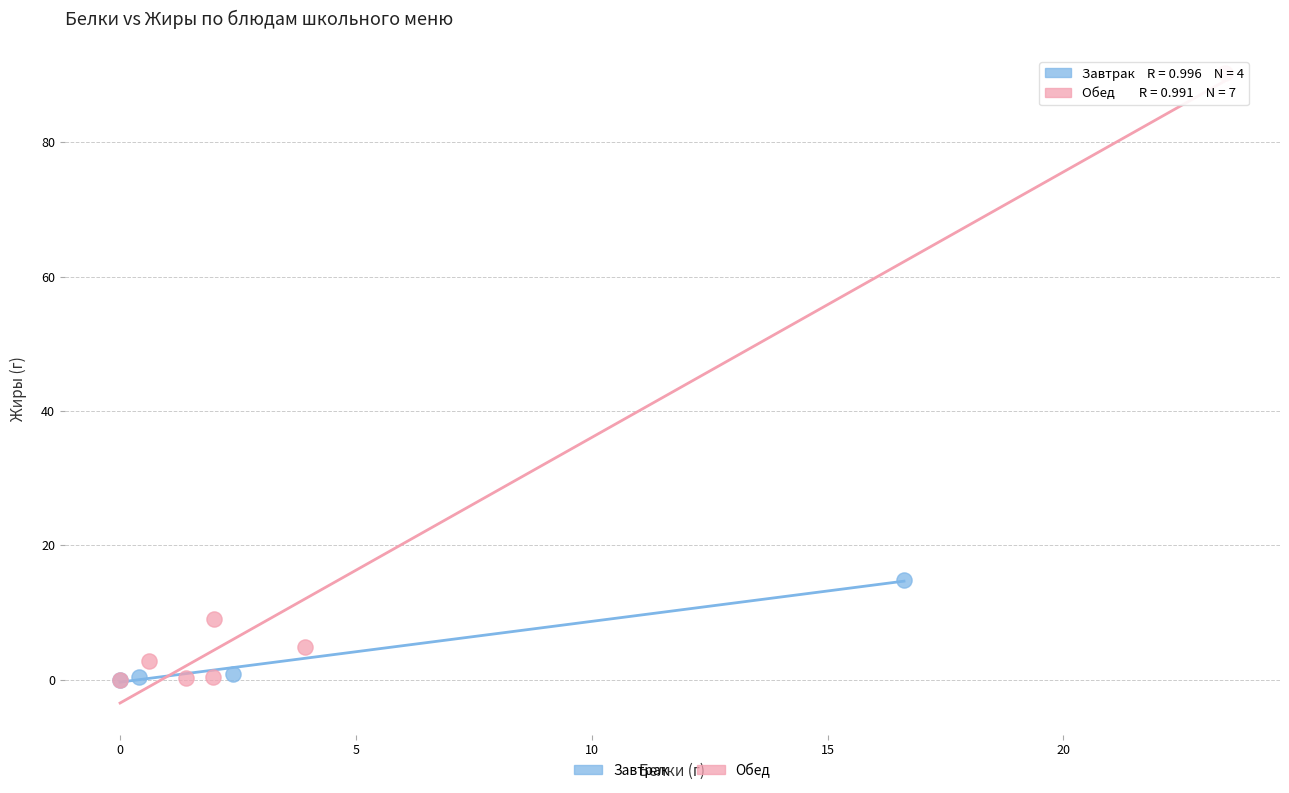

Which series has the widest spread of Y values?

Обед